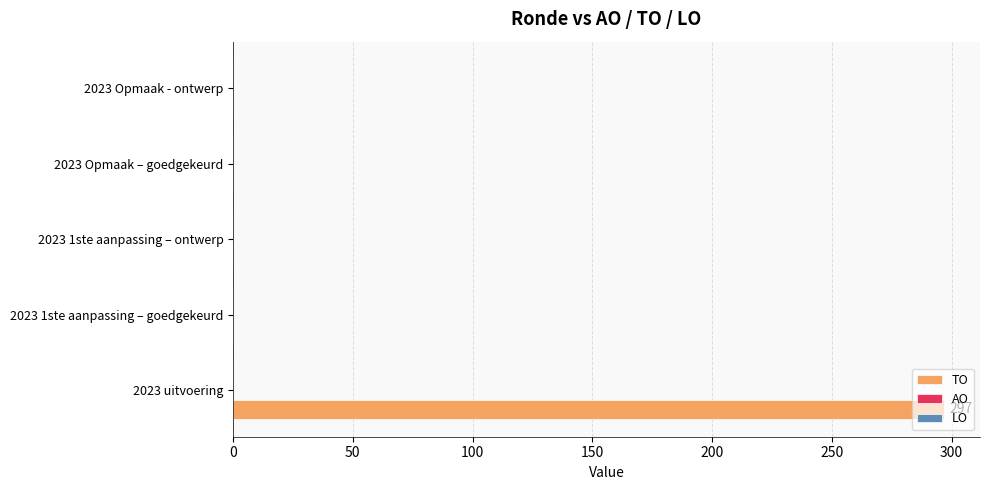

How many distinct data groups are displayed?

1